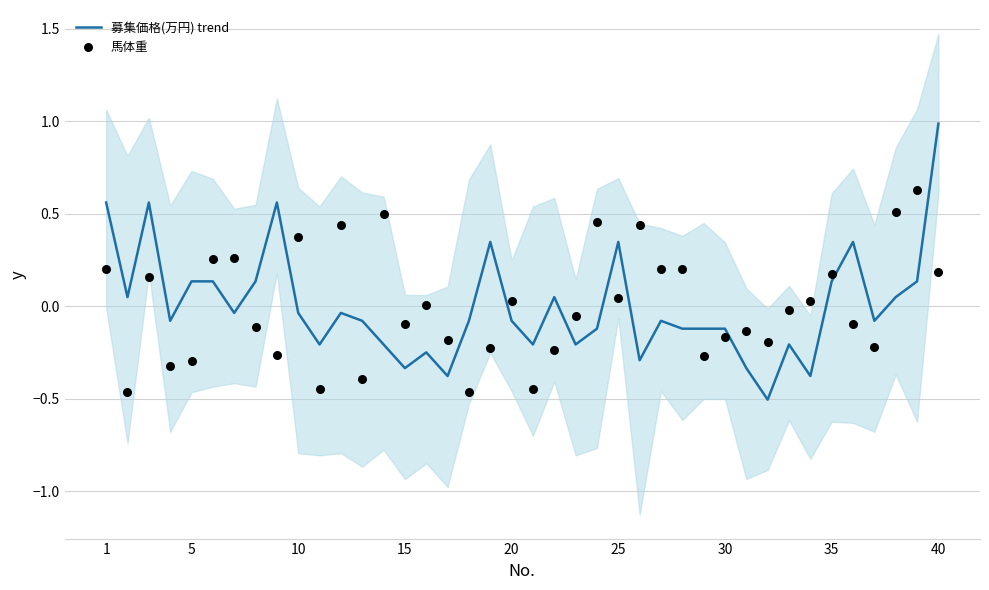

Which series contains the lowest Y value?

募集価格(万円) trend